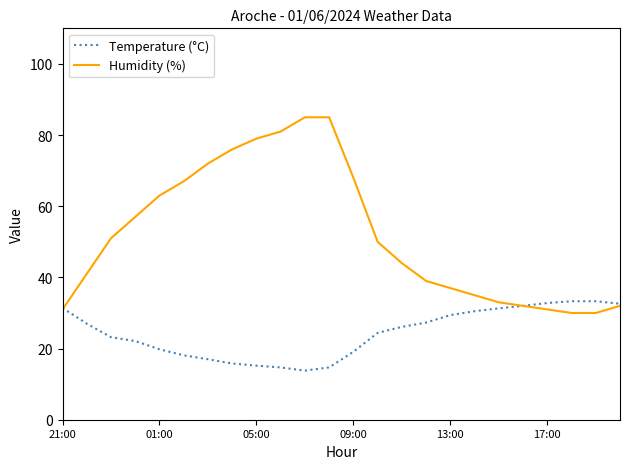

What is the smallest value displayed?

13.8